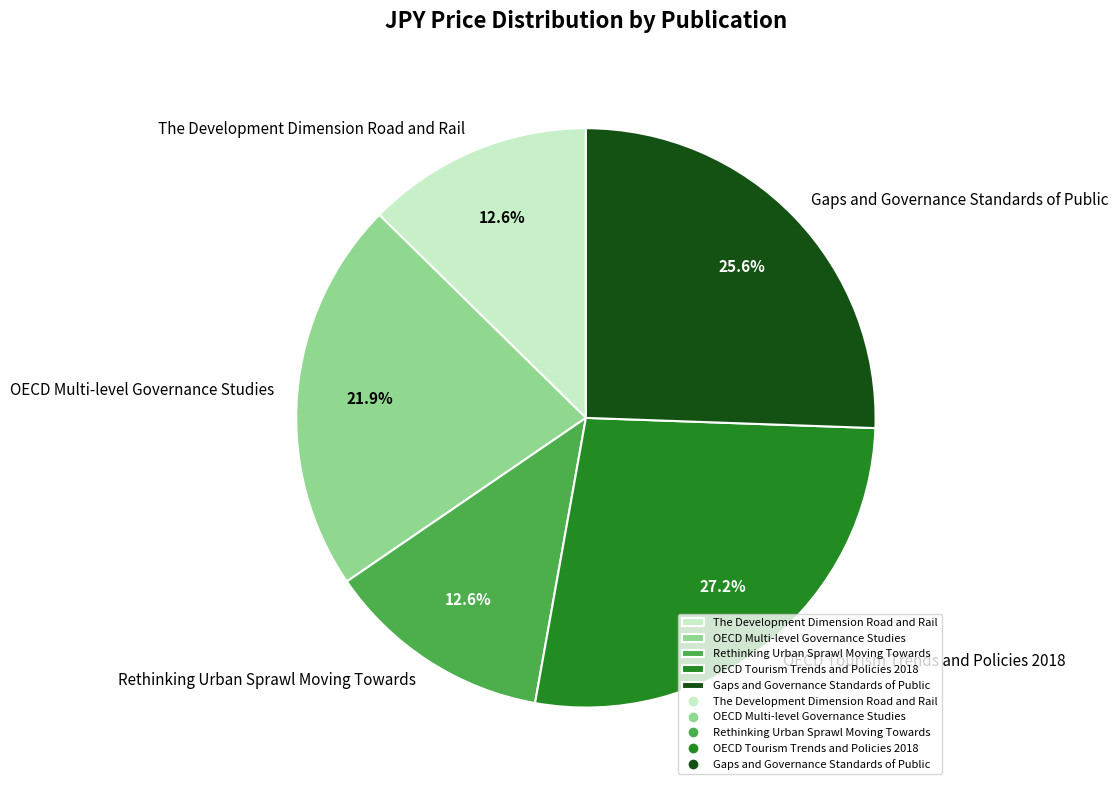

Is there a majority slice in this chart?

No